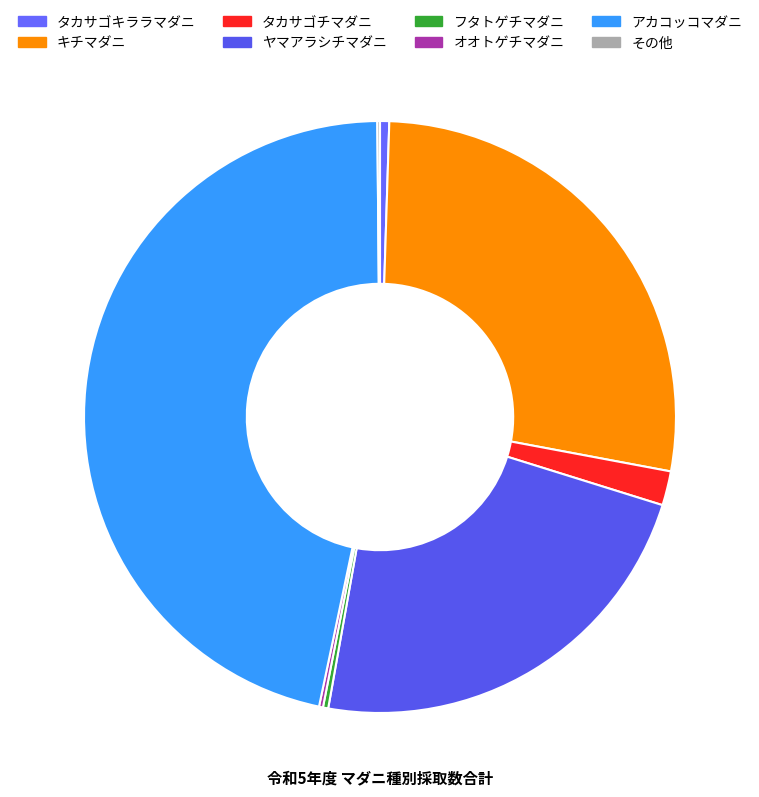

Does any single category account for the majority?

No